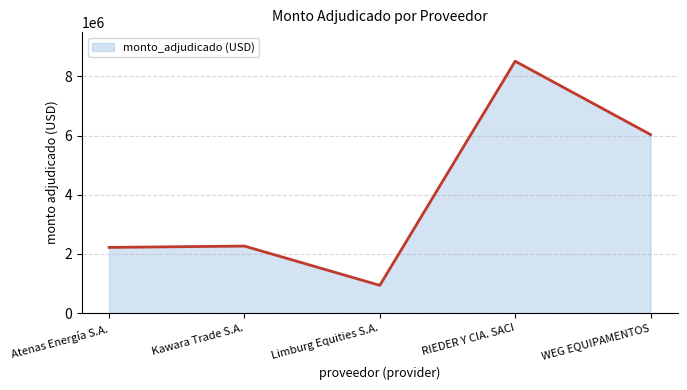

Reading right to left, what are all the values shown in this chart?

WEG EQUIPAMENTOS=6035995	RIEDER Y CIA. SACI=8515969	Limburg Equities S.A.=936511	Kawara Trade S.A.=2264612	Atenas Energía S.A.=2219430